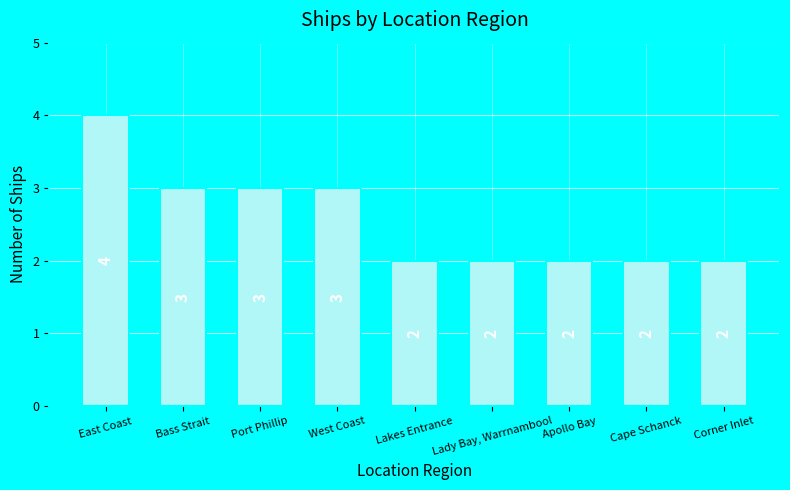

How many bars are there in total?

9